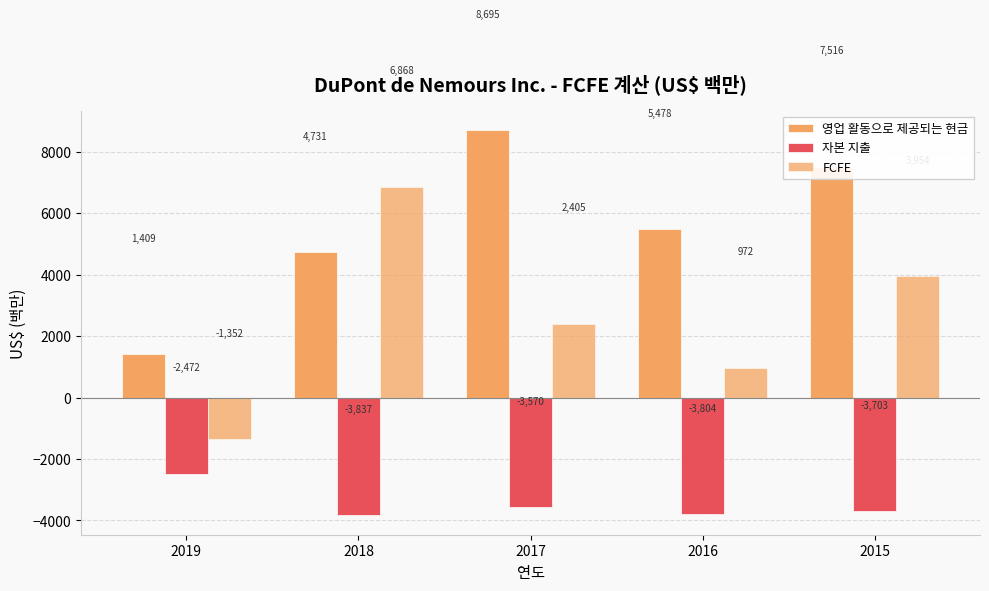

How many data points does each series have?

5